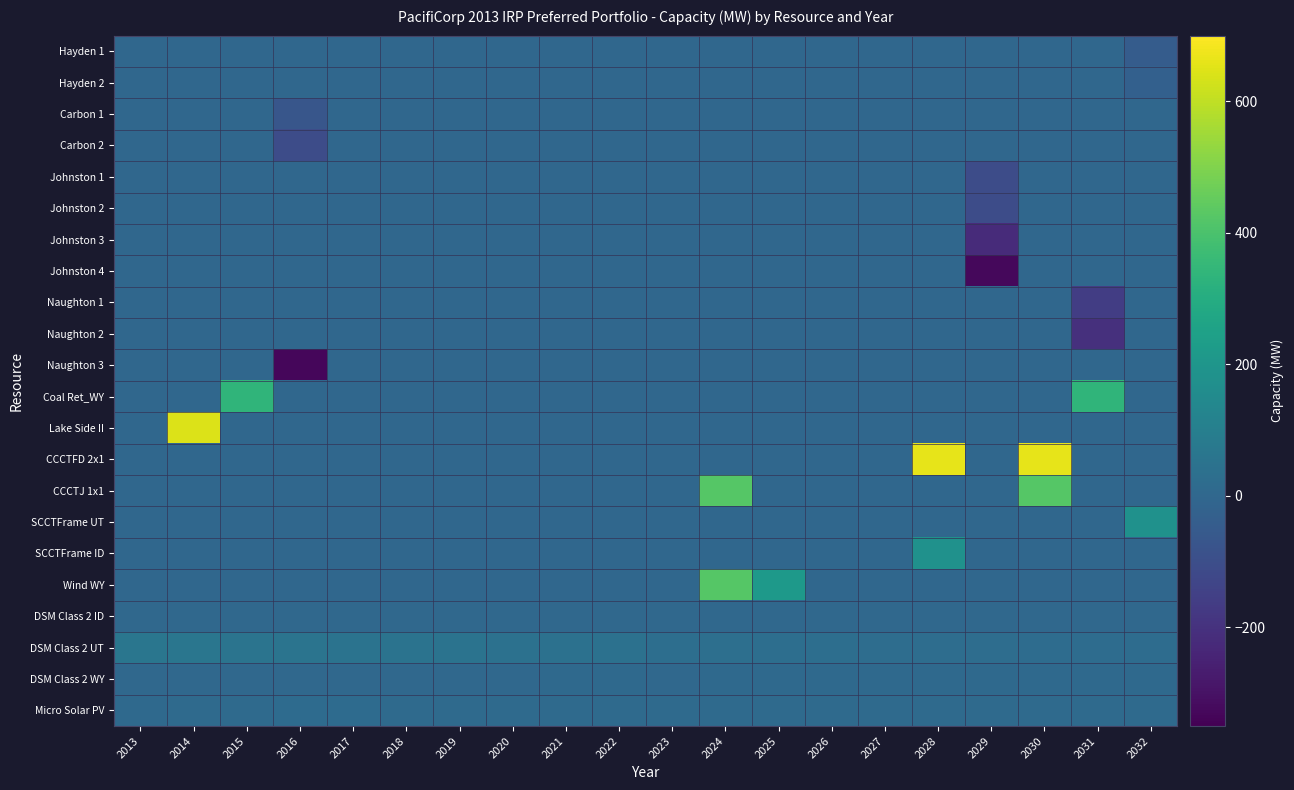

Which series has the largest range (max minus min)?

CCCTFD 2x1